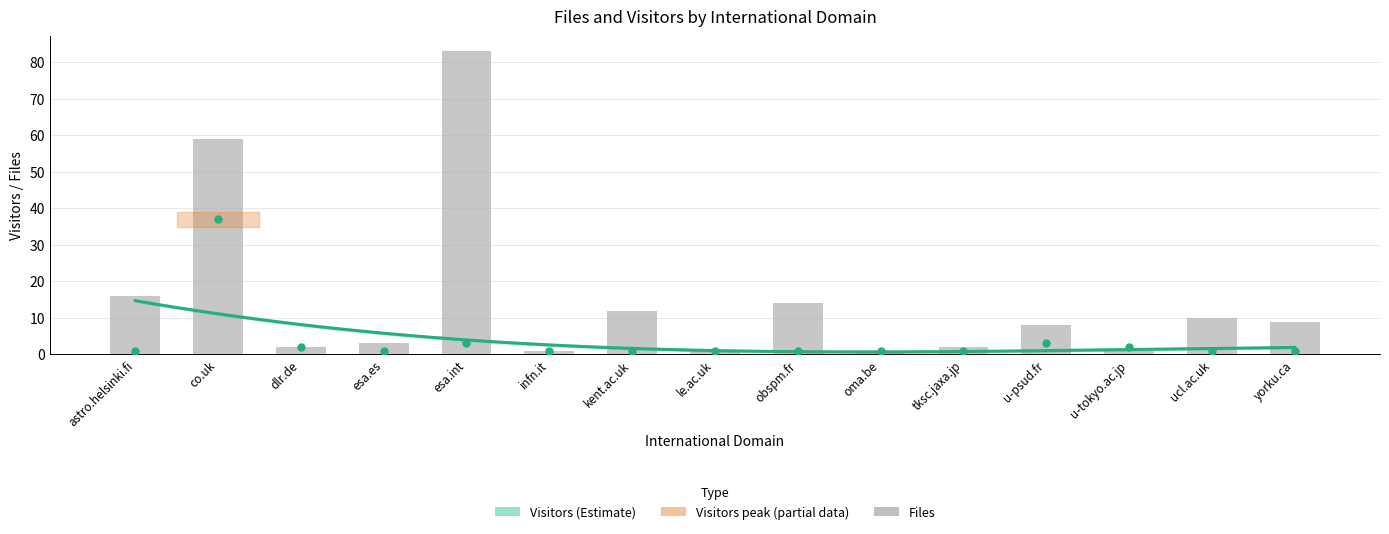

Which series has the largest total across all categories?

Files